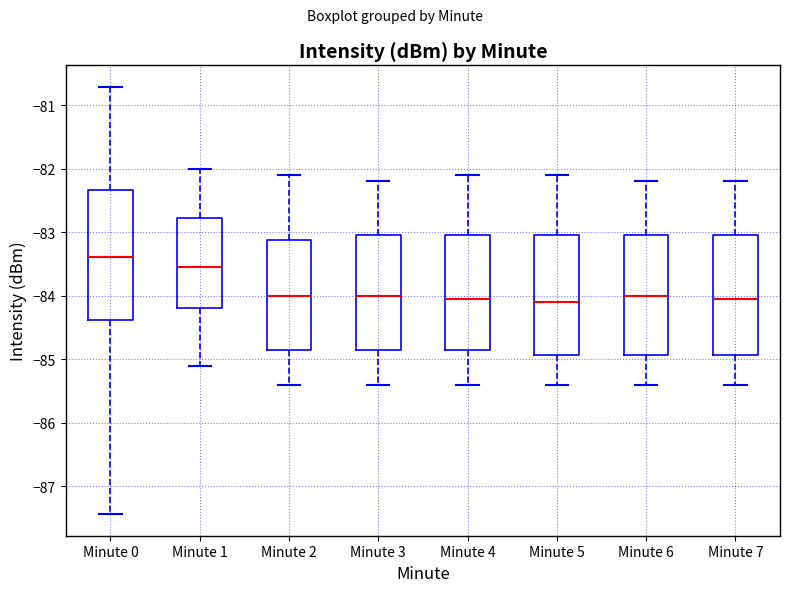

Where does the median line of the box for Minute 0 sit on the y-axis? The values are not printed on the chart, so give them approximately, as read against the axis.

-83.4